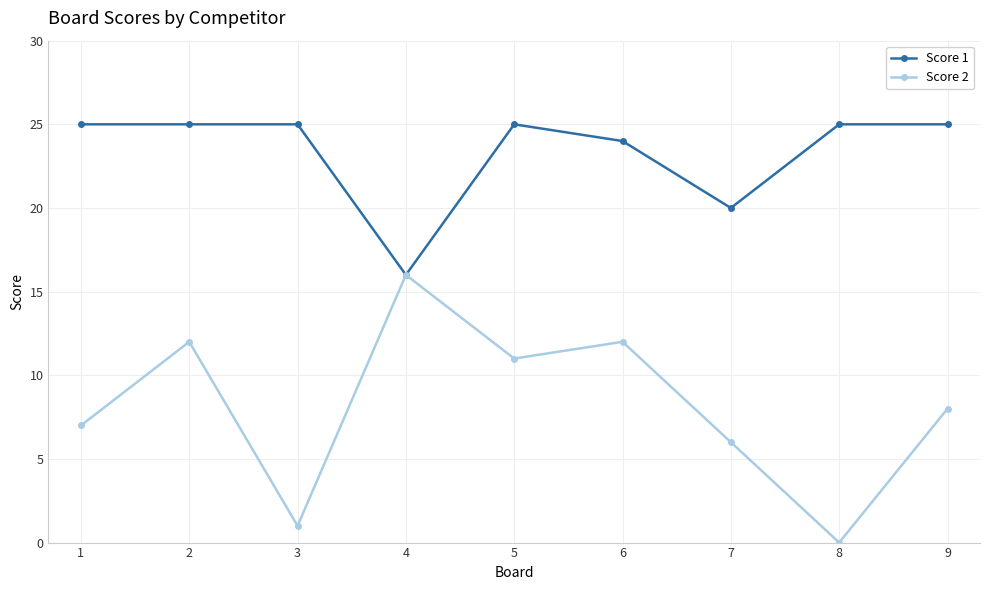

The value of Score 1 at 8 is 25. True or false?

True